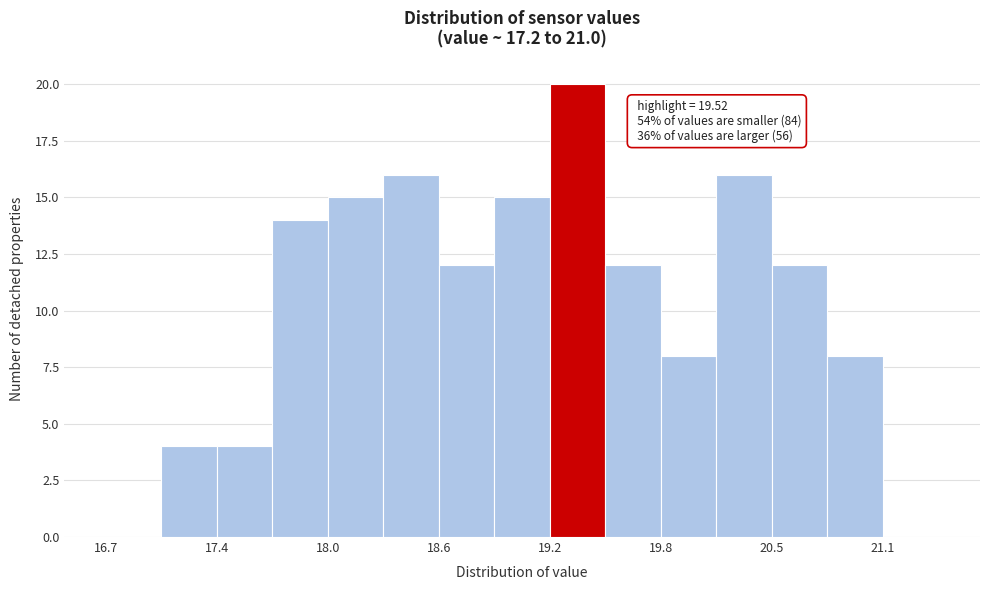

Around what value on the x-axis is the tallest bar? Give the approximate position of its centre, as read against the axis.

19.4